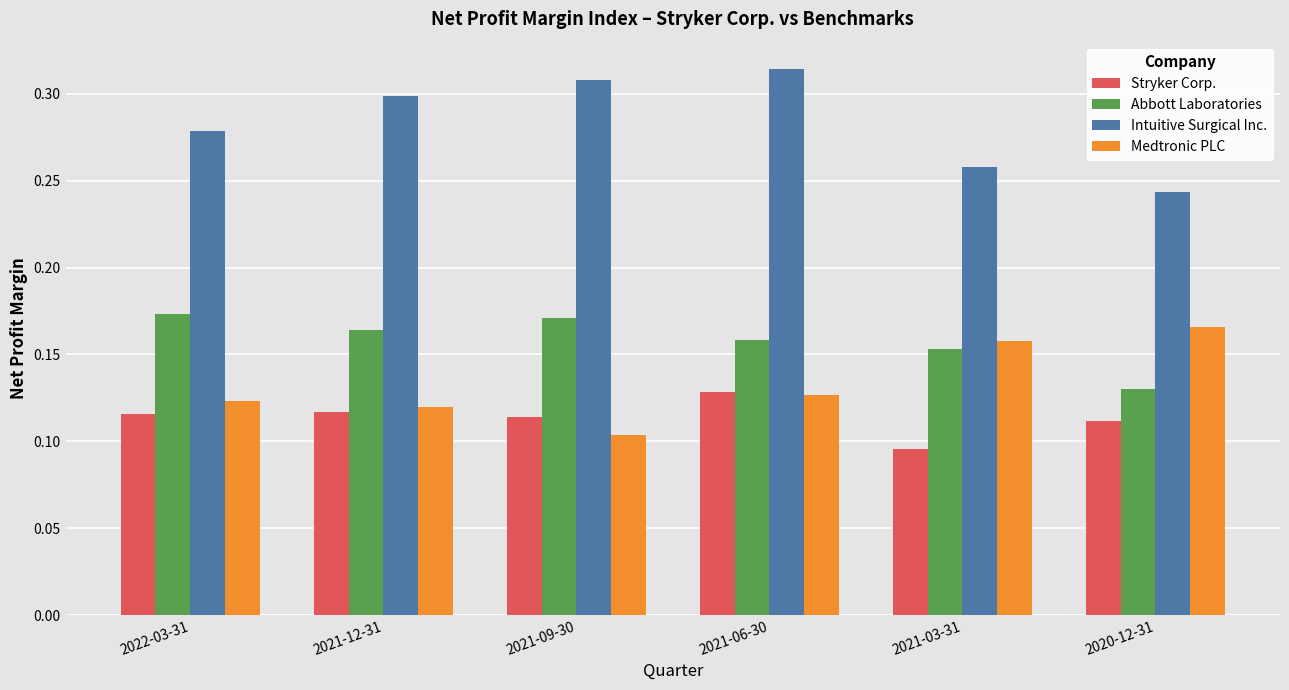

Which series has the largest total across all categories?

Intuitive Surgical Inc.